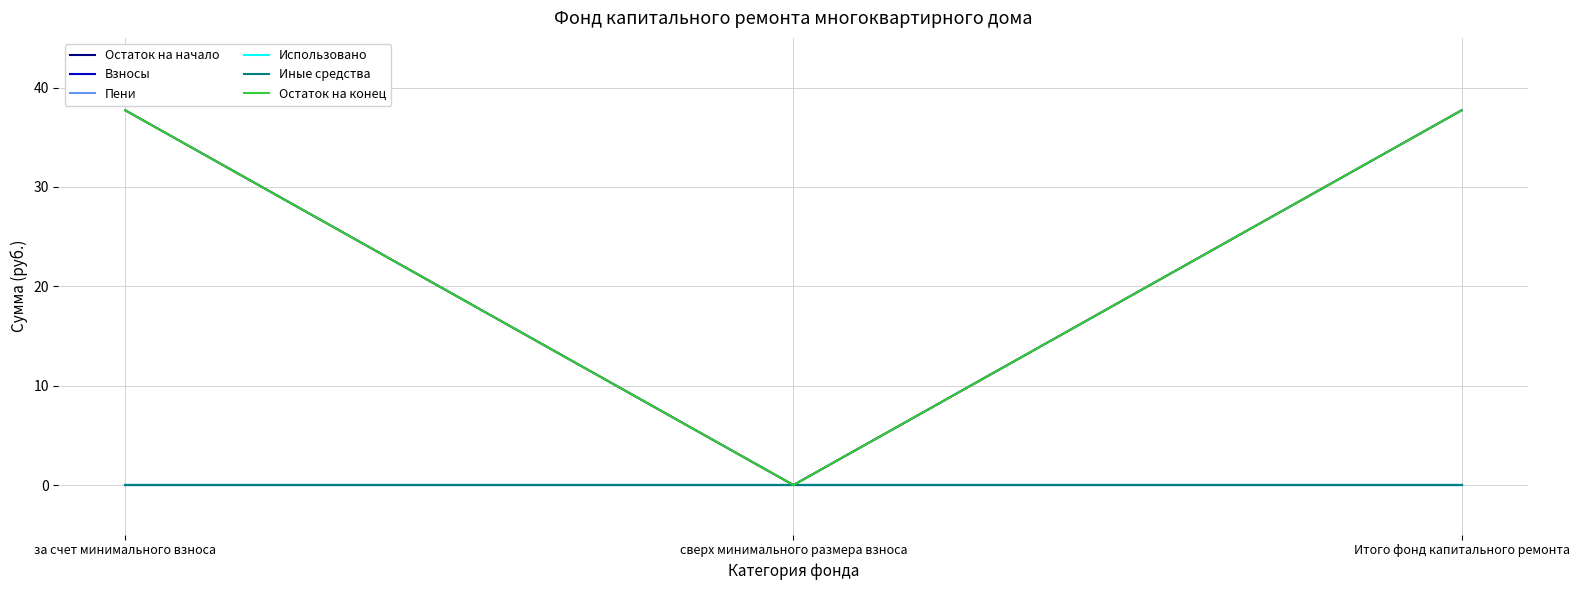

What is the greatest value displayed?

37.7